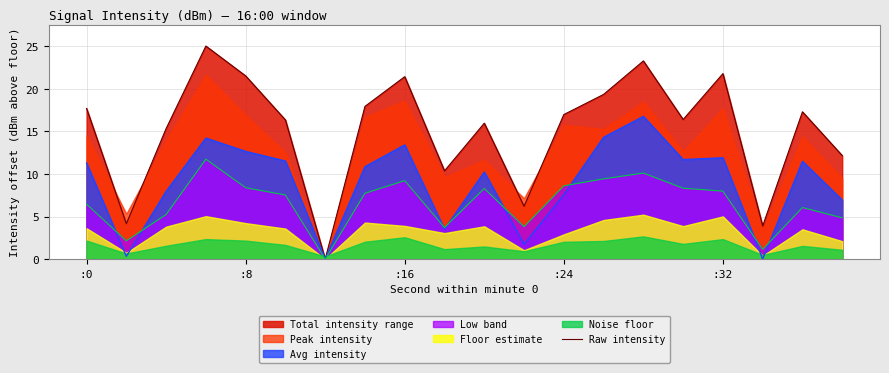

The Avg intensity series shows 11.3 at :0. True or false?

True